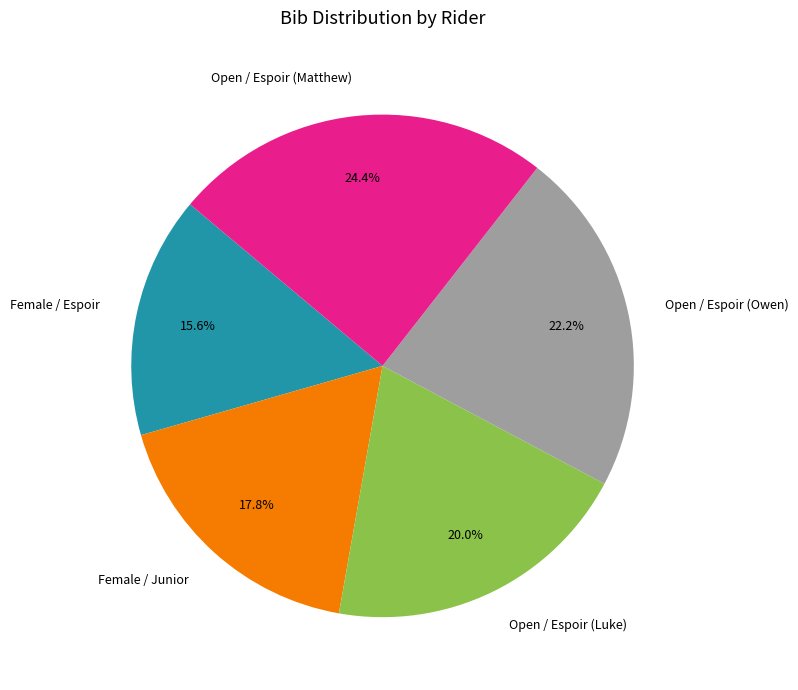

Does Open / Espoir (Luke) represent more than half of the total?

No